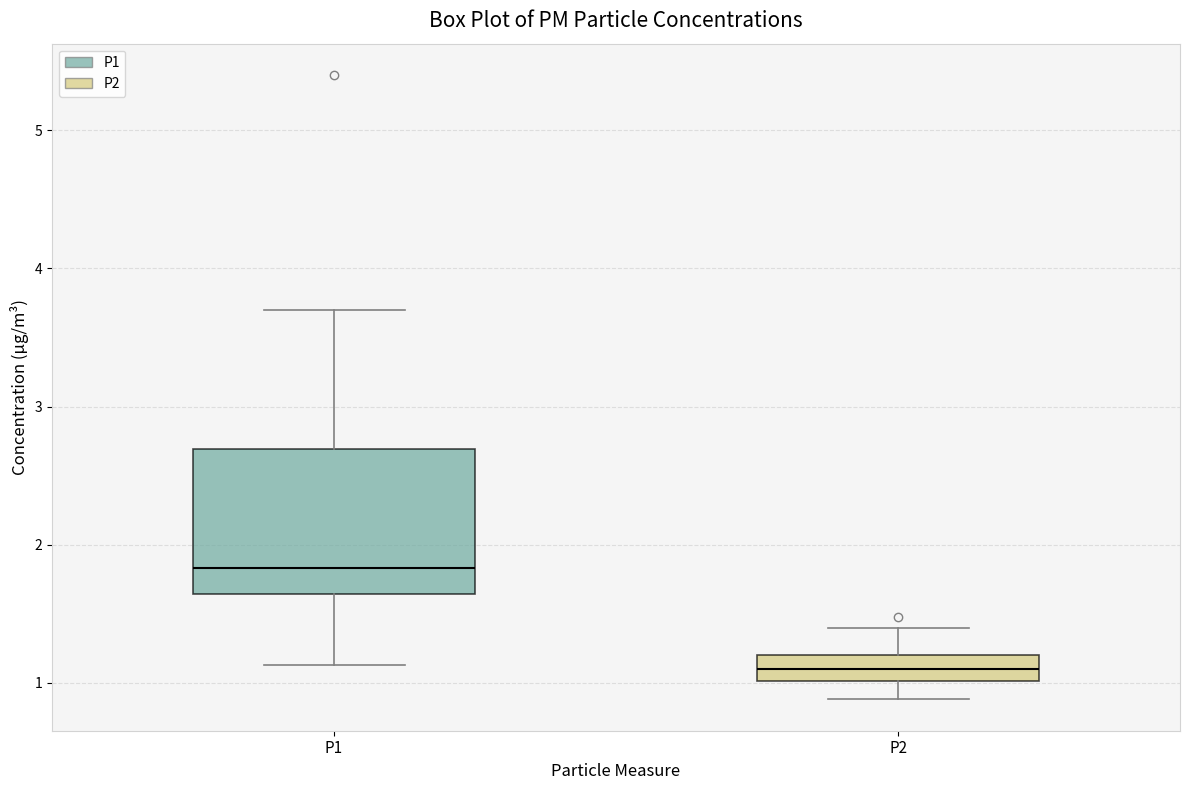

Where is the lower edge of the box for P1 on the y-axis? The values are not printed on the chart, so give them approximately, as read against the axis.

1.6